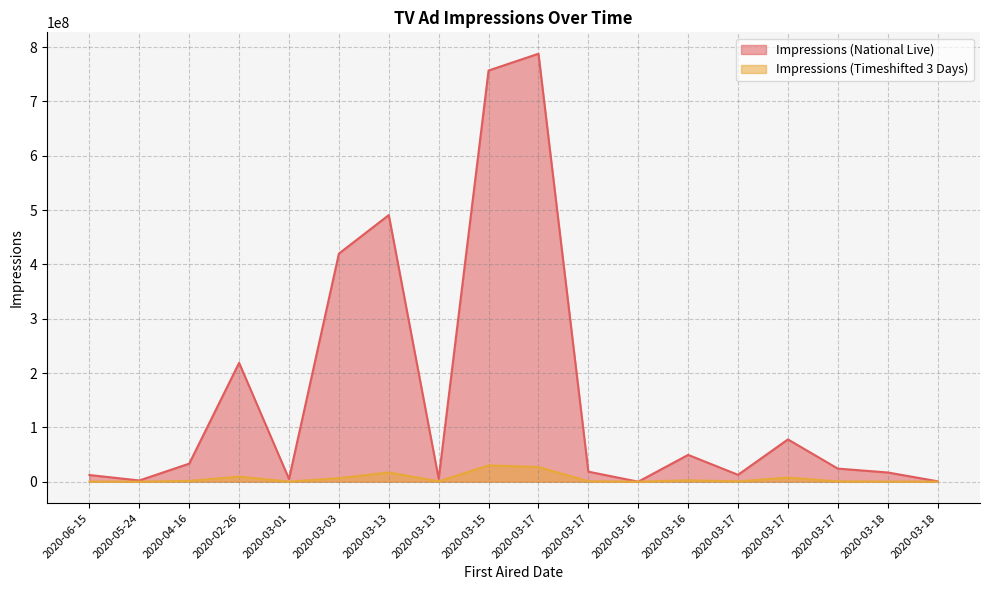

Reading left to right, transcribe all the data shown in this chart.

Impressions (National Live): 12268895	2241584	33225832	218752763	5036959	419874456	490760909	5415863	756879584	787766627	18424948	18239	49319299	12638195	77789744	24073991	16962514	747738
Impressions (Timeshifted 3 Days): 109079	53433	1363458	9332207	144973	6429044	17009519	646057	29992782	27025574	775210	1120	2437766	581172	7443791	546255	124963	116504